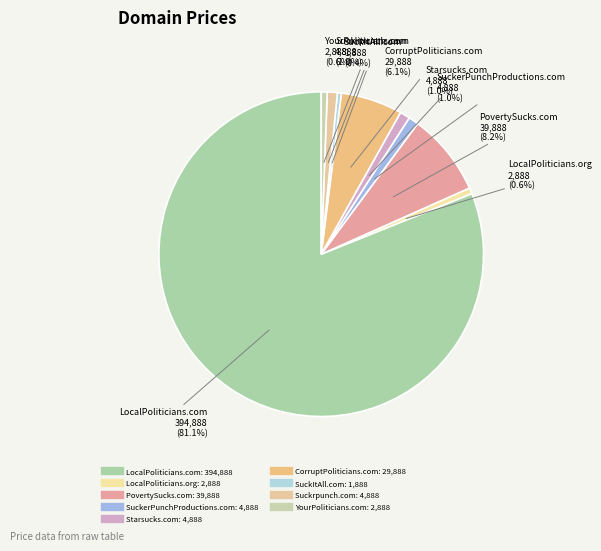

How many segments does this pie chart have?

9